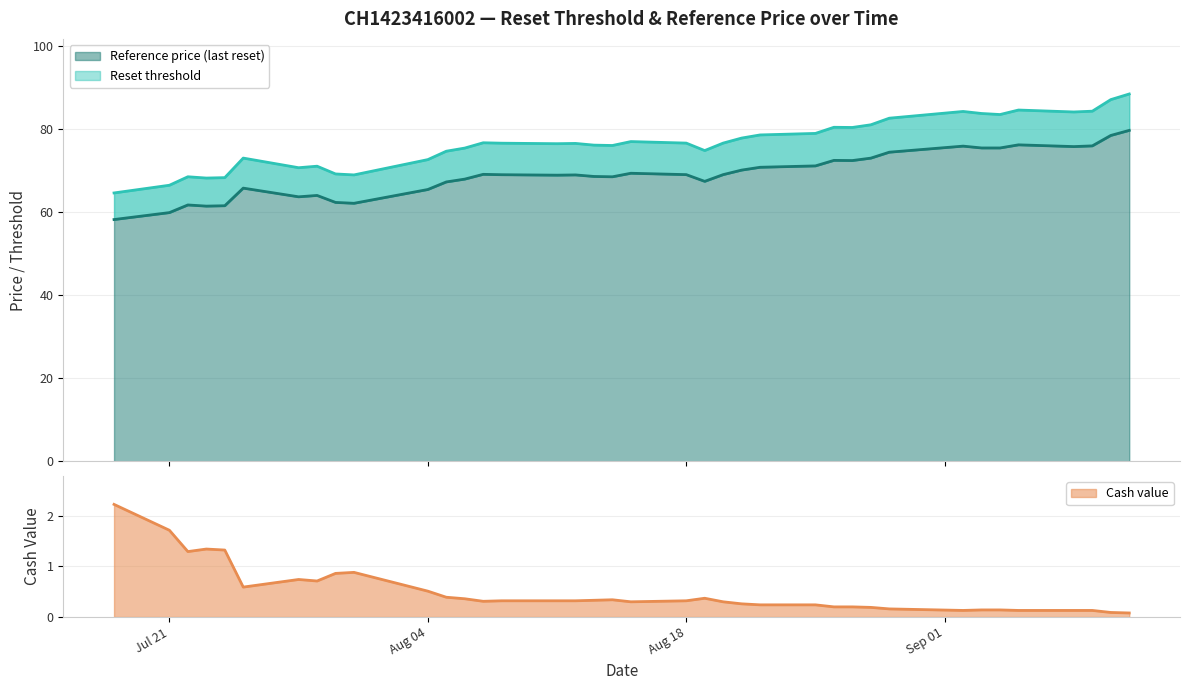

True or false: Reference price and Cash value intersect in this chart.

False